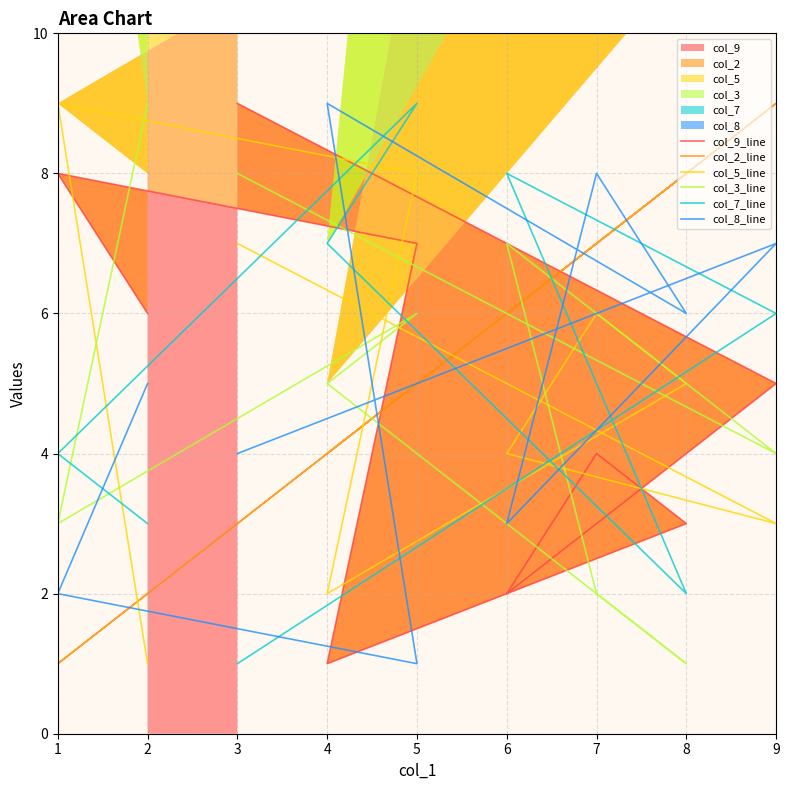

What is the average value of the col_2_line series?

5